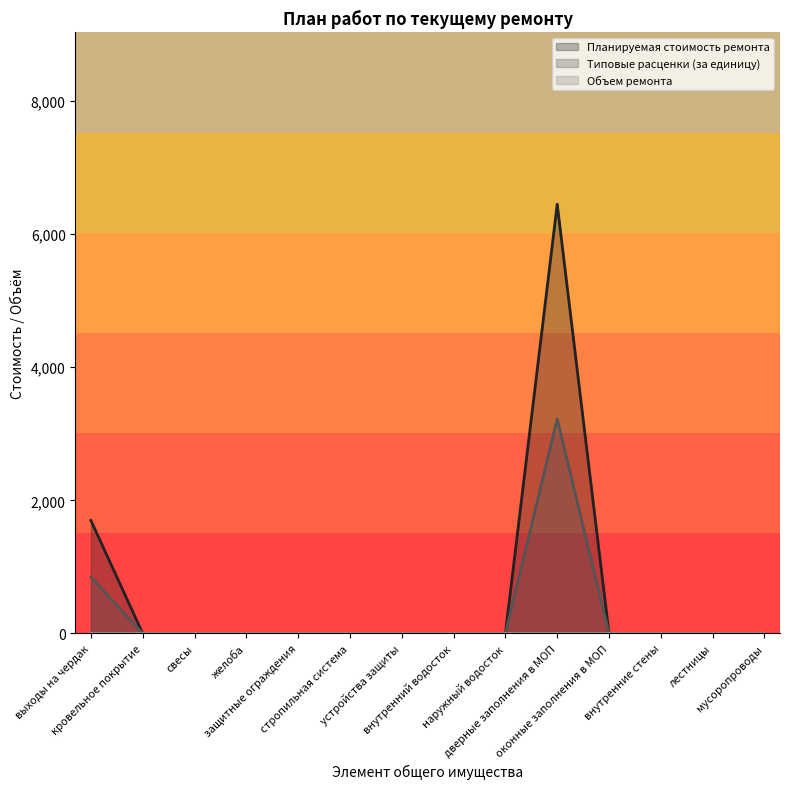

Rank the categories by Планируемая стоимость ремонта value from lowest to highest.

кровельное покрытие, свесы, желоба, защитные ограждения, стропильная система, устройства защиты, внутренний водосток, наружный водосток, оконные заполнения в МОП, внутренние стены, лестницы, мусоропроводы, выходы на чердак, дверные заполнения в МОП